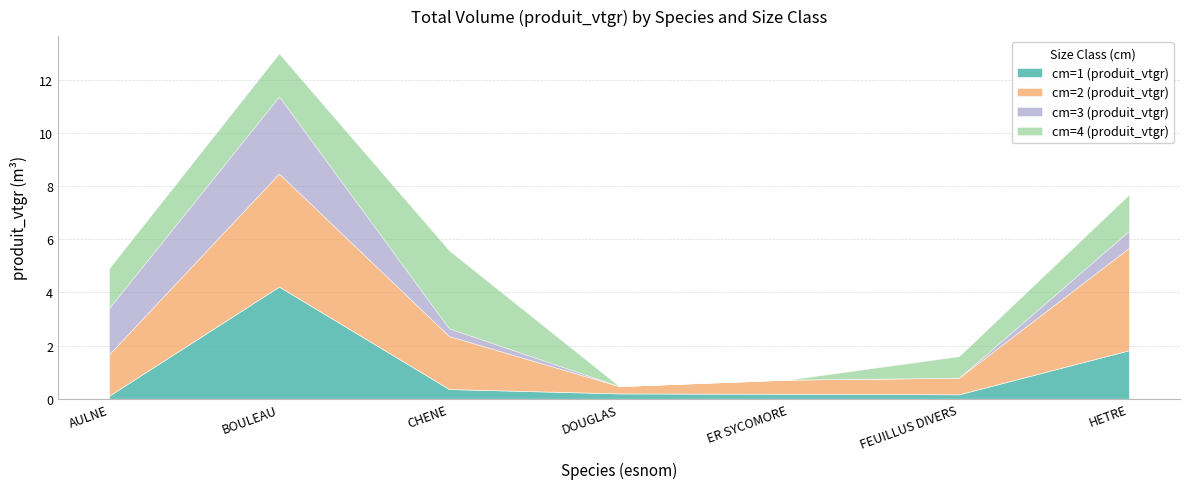

Reading right to left, list all the values displayed in this chart.

cm=1 (produit_vtgr): HETRE=1.8	FEUILLUS DIVERS=0.2	ER SYCOMORE=0.2	DOUGLAS=0.2	CHENE=0.4	BOULEAU=4.2	AULNE=0.1
cm=2 (produit_vtgr): HETRE=3.9	FEUILLUS DIVERS=0.6	ER SYCOMORE=0.5	DOUGLAS=0.3	CHENE=2.0	BOULEAU=4.3	AULNE=1.6
cm=3 (produit_vtgr): HETRE=0.6	FEUILLUS DIVERS=0.0	ER SYCOMORE=0.0	DOUGLAS=0.0	CHENE=0.3	BOULEAU=2.9	AULNE=1.7
cm=4 (produit_vtgr): HETRE=1.4	FEUILLUS DIVERS=0.8	ER SYCOMORE=0.0	DOUGLAS=0.0	CHENE=2.9	BOULEAU=1.6	AULNE=1.5